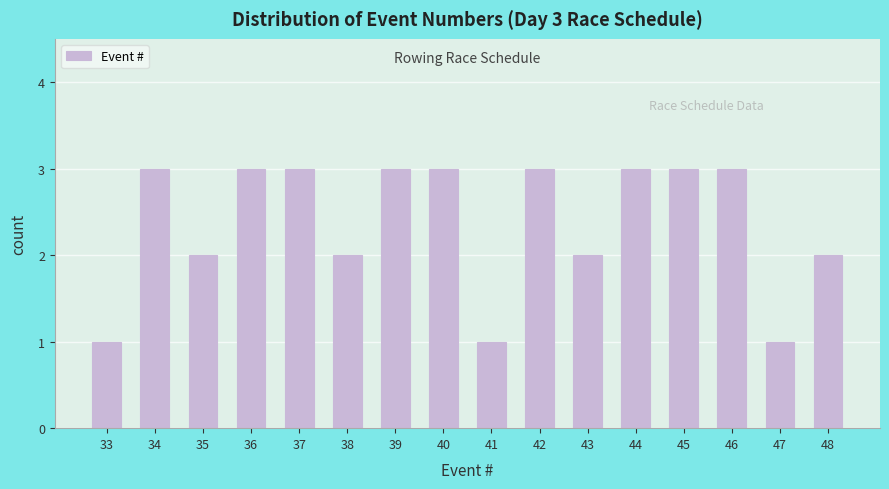

Reading left to right, what are all the values shown in this chart?

33=1	34=3	35=2	36=3	37=3	38=2	39=3	40=3	41=1	42=3	43=2	44=3	45=3	46=3	47=1	48=2